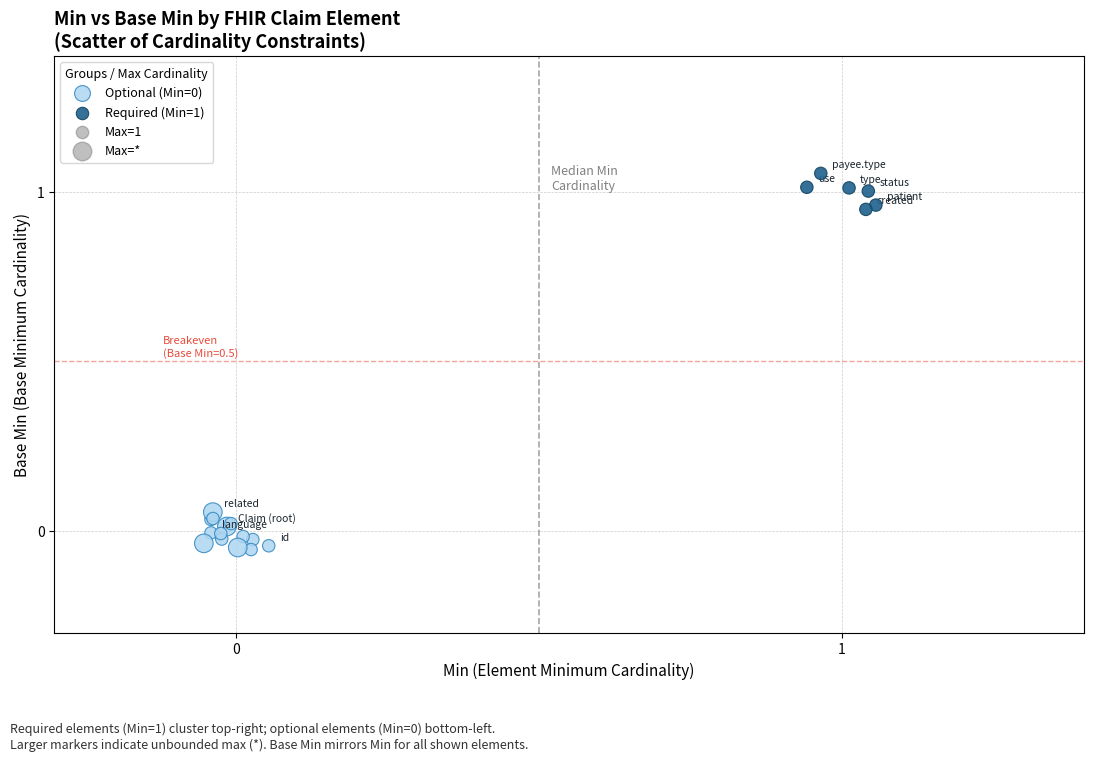

Which series reaches the maximum Y coordinate?

Required (Min=1)